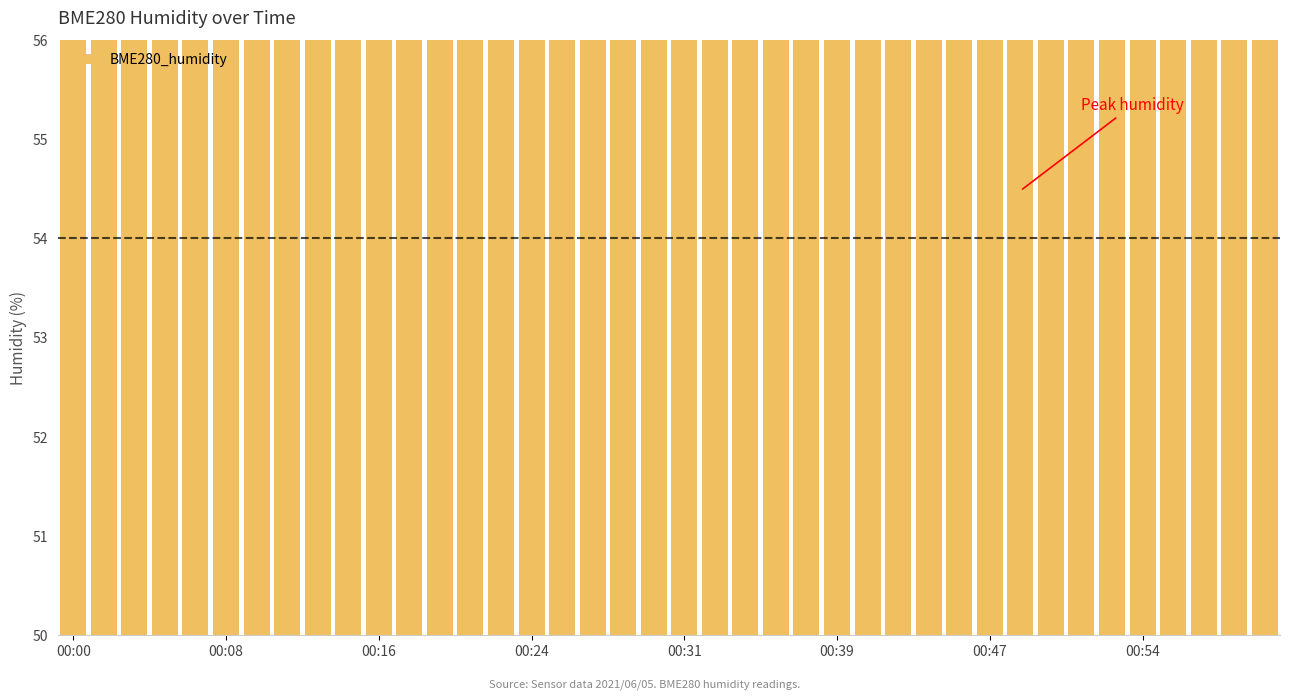

What is the sum of the values at 28 and 20?

106.9